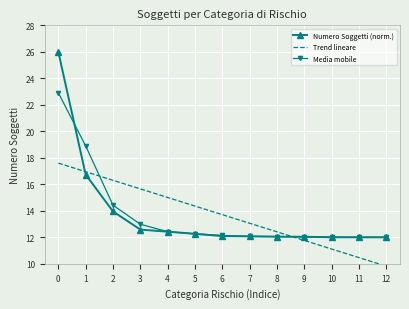

What is the difference between the maximum and minimum values in the Media mobile series?

10.9